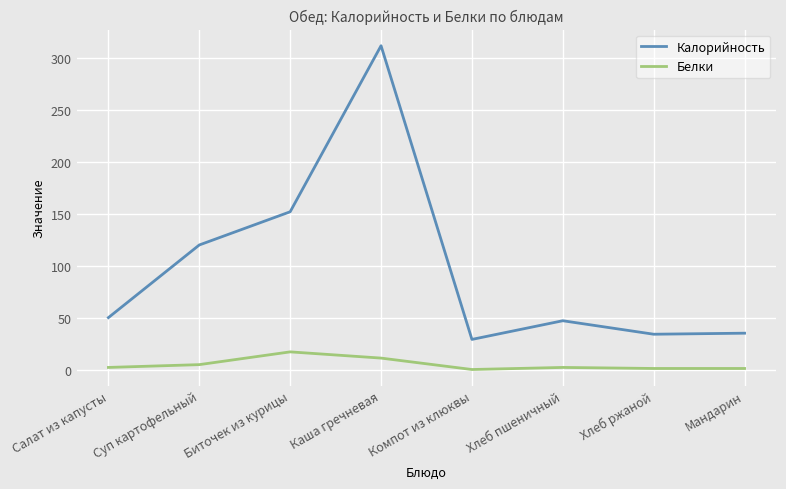

List the series in order of their overall mean, lowest first.

Белки, Калорийность